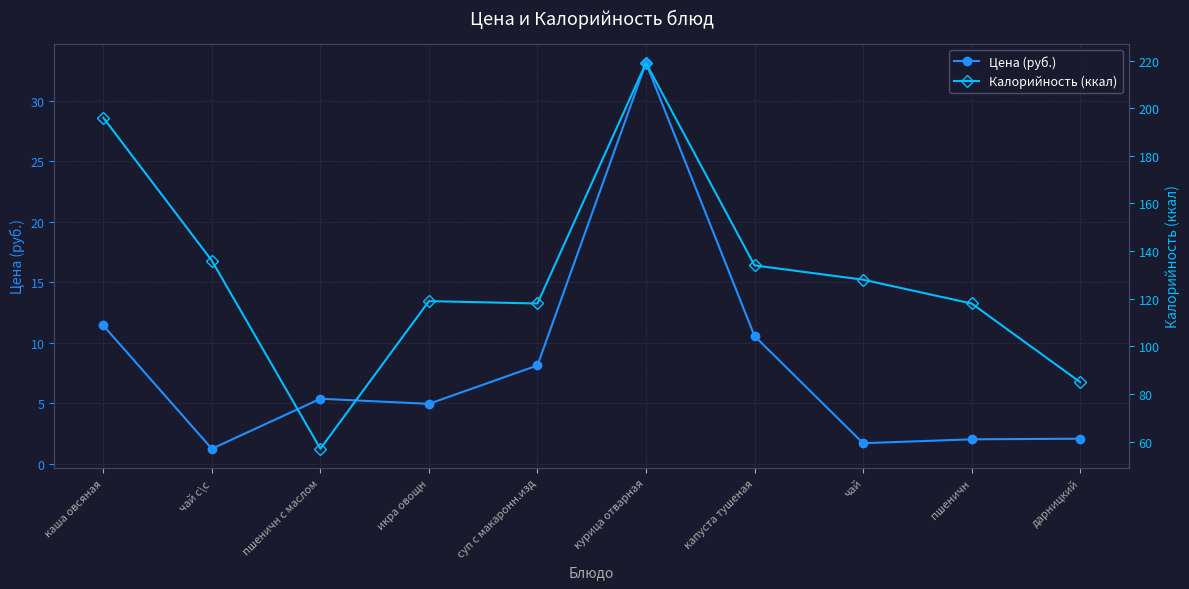

What value does the Калорийность (ккал) series have at икра овощн?

119.0